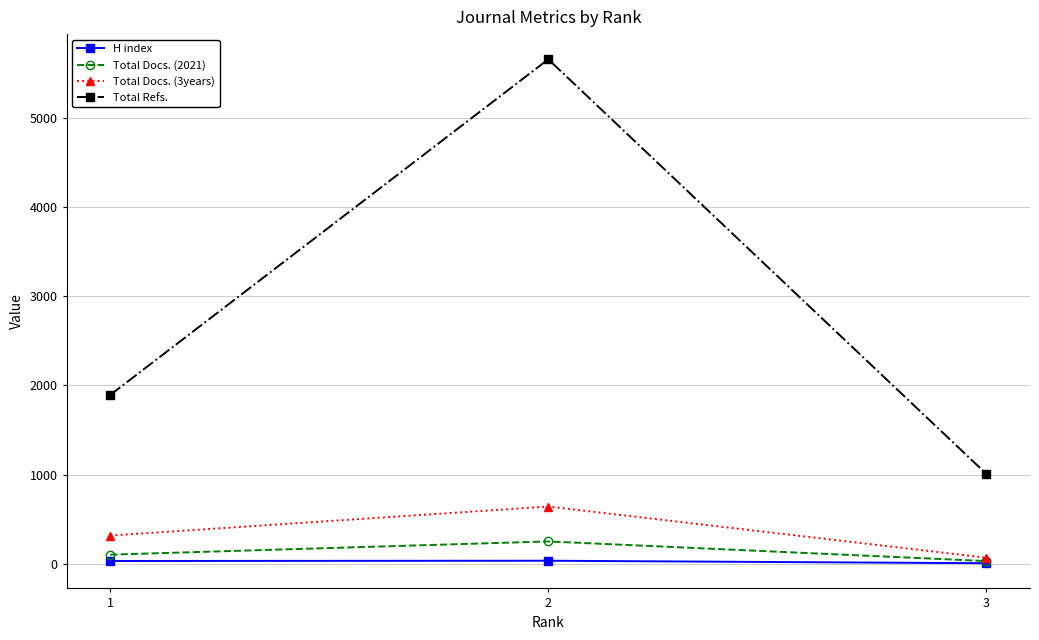

How many Total Refs. values are between 1011 and 5653?

3